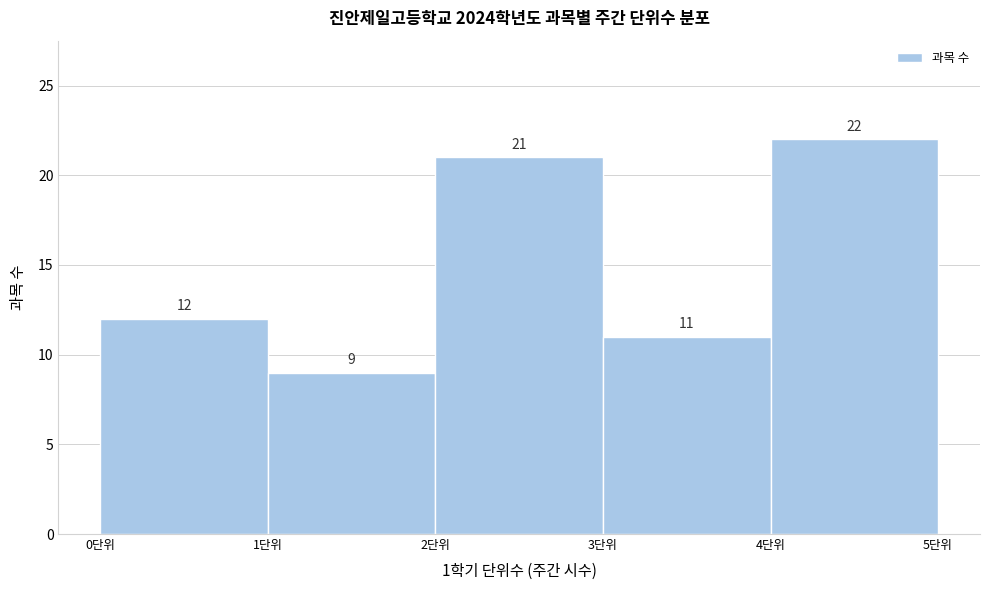

Reading left to right, transcribe this chart: for each bar, give the range it covers on the x-axis and its height.

0 to 1: 12
1 to 2: 9
2 to 3: 21
3 to 4: 11
4 to 5: 22